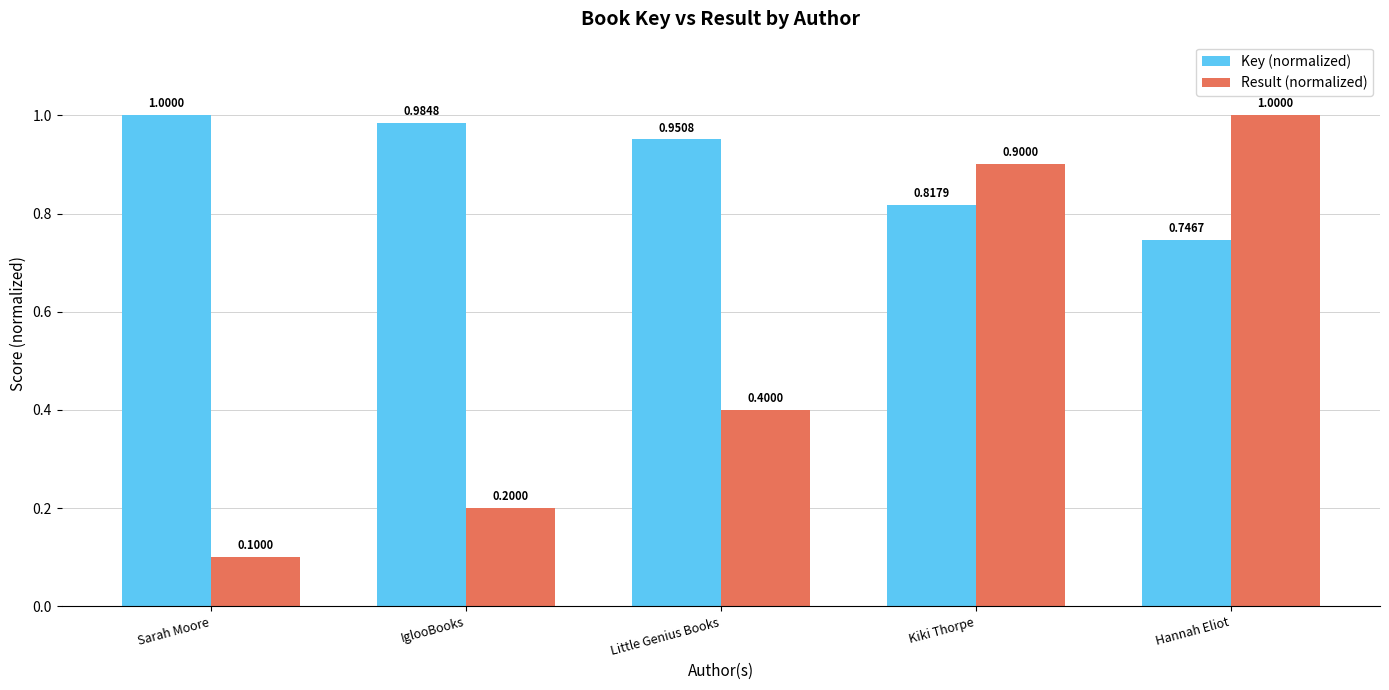

Where is Result (normalized) nearest to the value 0?

Sarah Moore